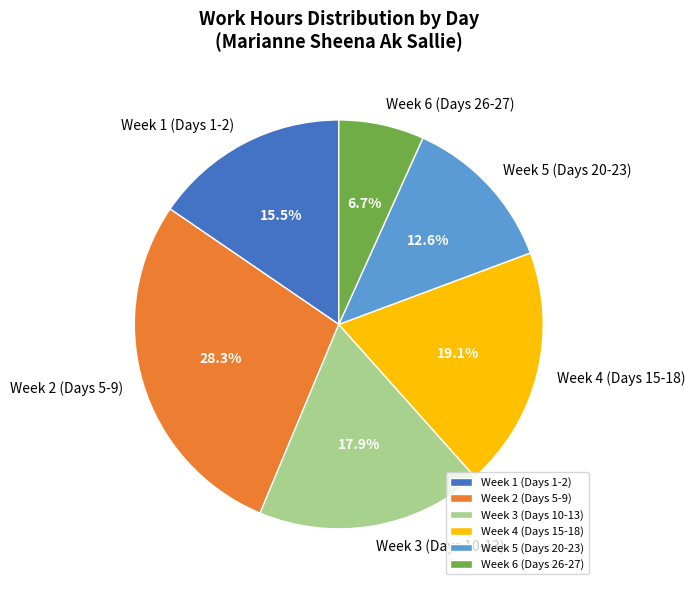

What is the total percentage of Week 4 (Days 15-18) and Week 5 (Days 20-23)?

31.7%